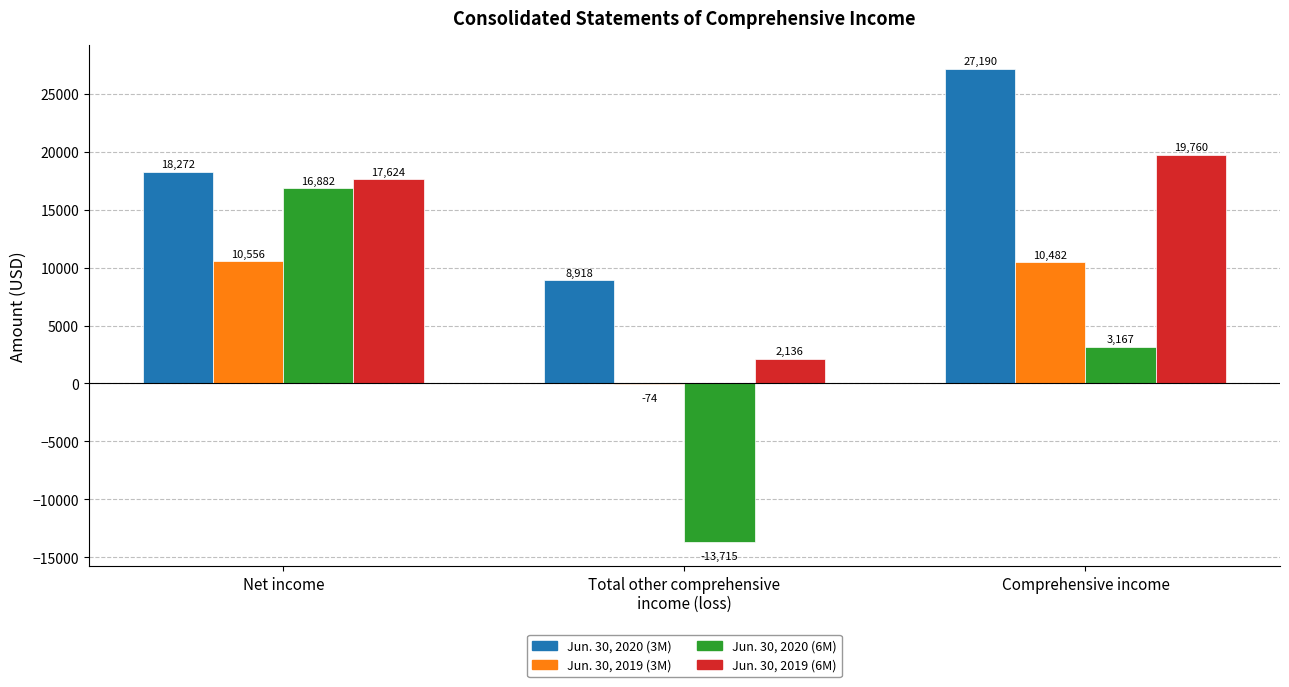

At which label is Jun. 30, 2020 (6M) closest to 1583?

Comprehensive income